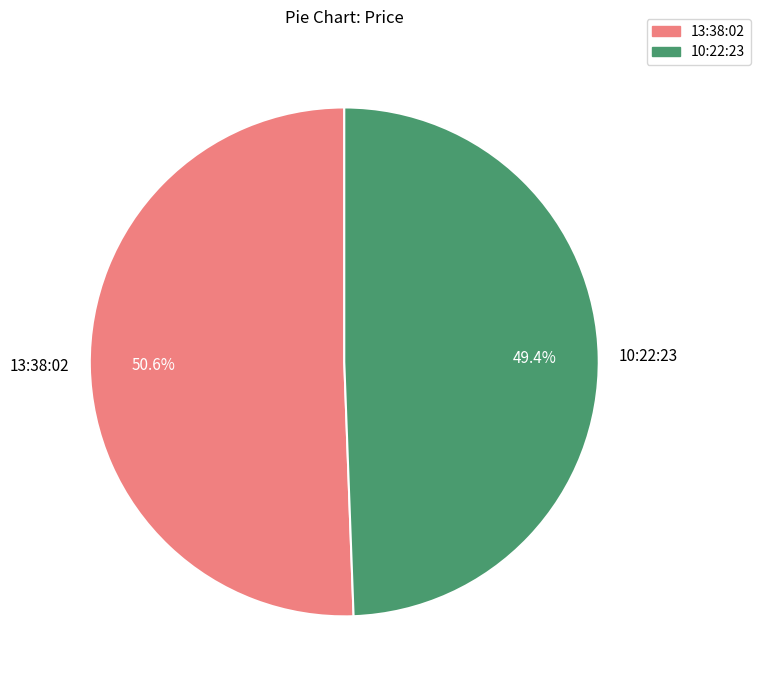

To the nearest percent, what portion does 10:22:23 represent?

49%